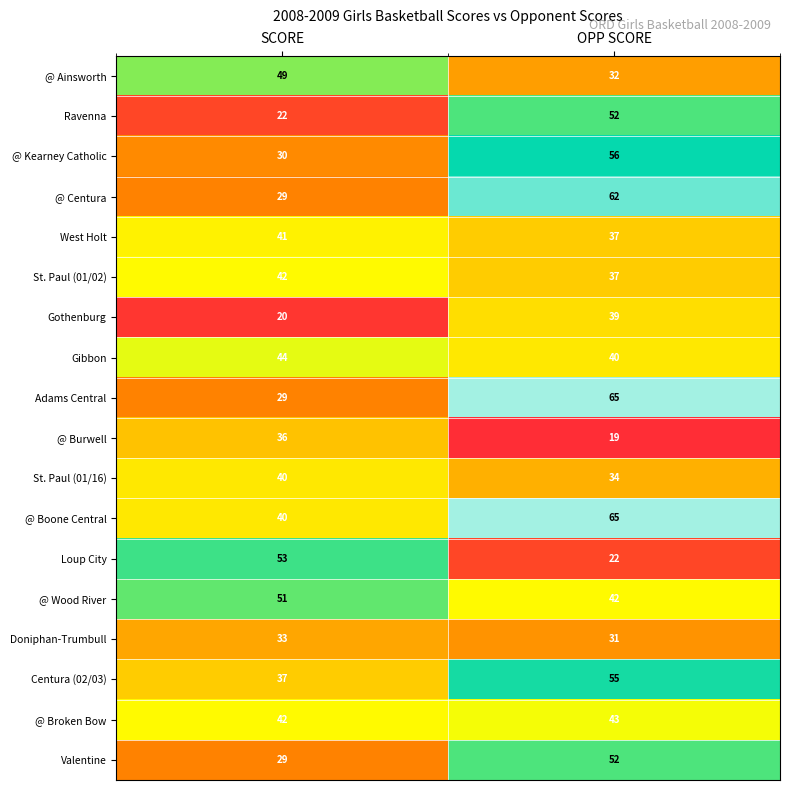

List the labels in order of @ Centura value, largest first.

OPP SCORE, SCORE